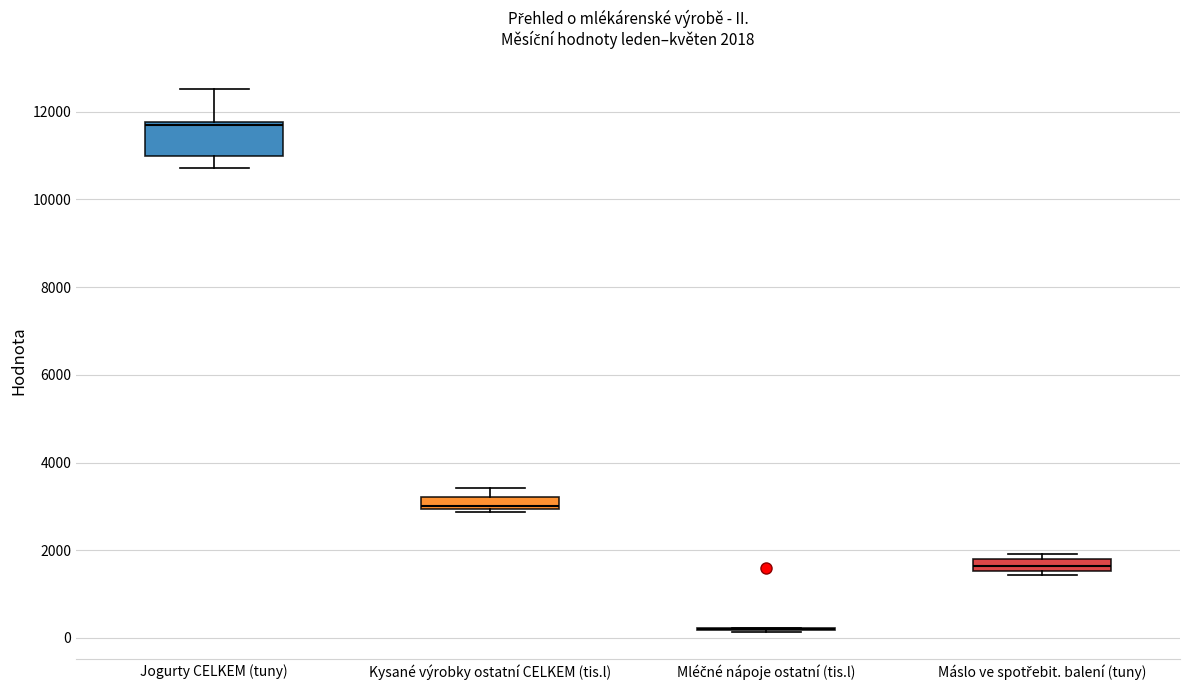

Which box is the tallest, from its lower edge to its upper edge?

Jogurty CELKEM (tuny)